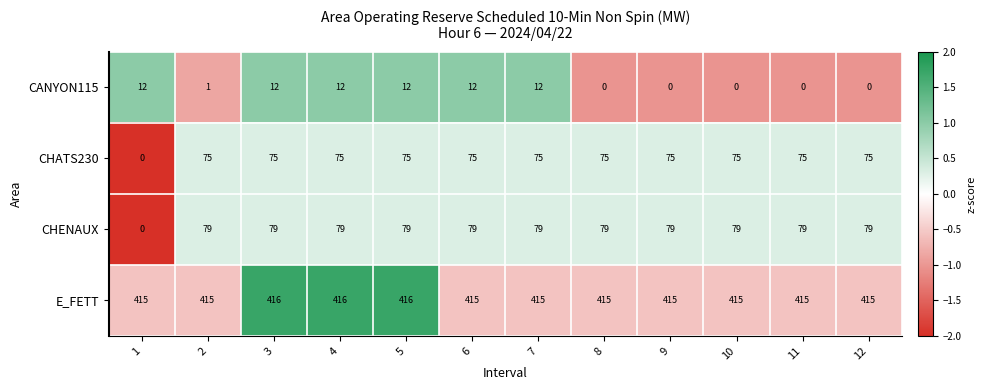

The CHENAUX series shows 48 at 3. True or false?

False